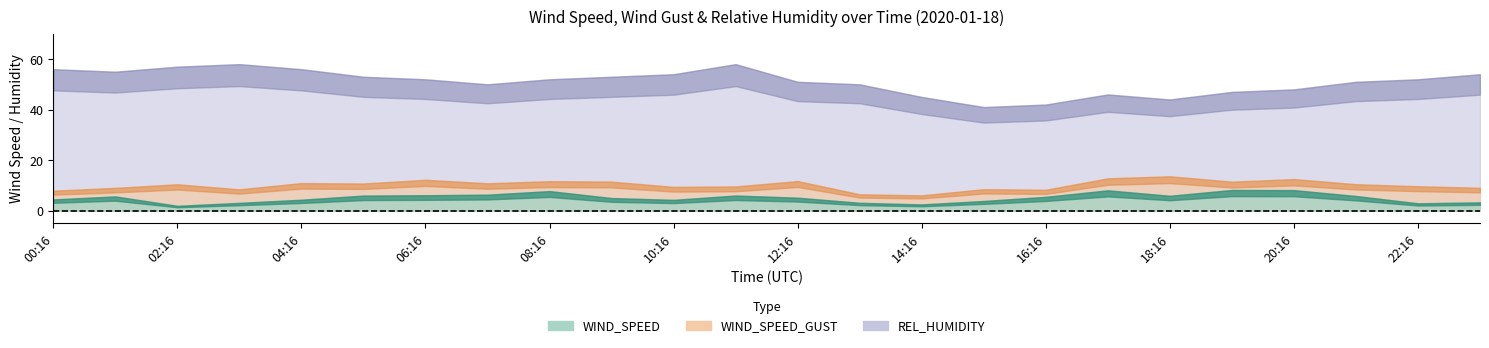

True or false: REL_HUMIDITY and WIND_SPEED_GUST cross at least once.

False